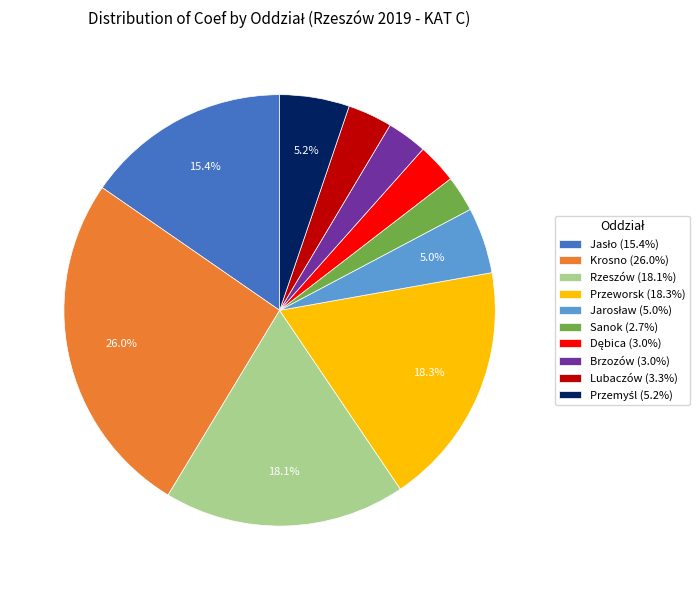

What portion of the pie excludes Przeworsk (18.3%)?

81.7%